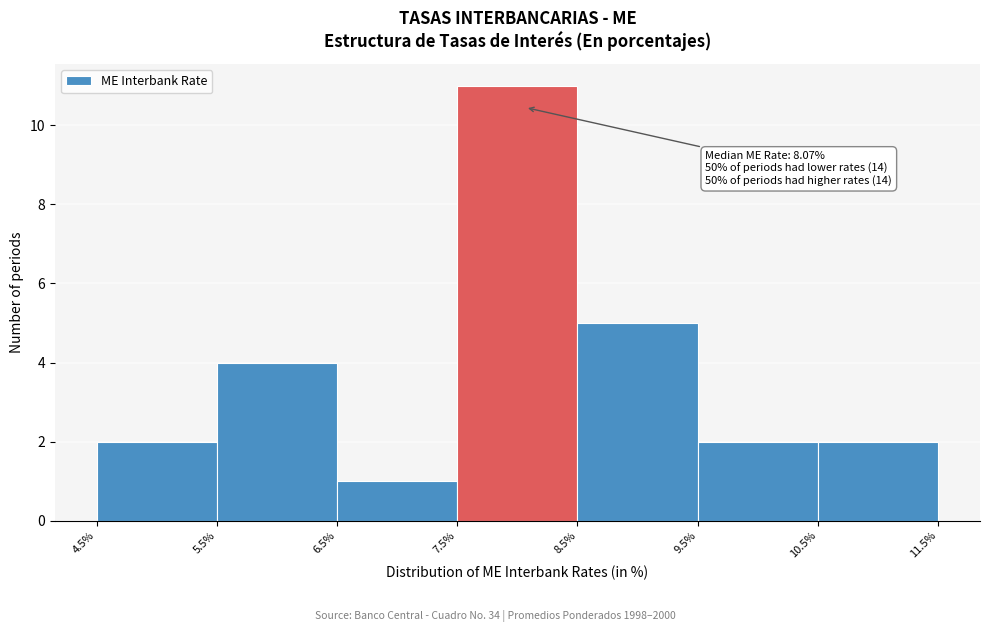

Over which range of the x-axis is the bar tallest?

7.5% to 8.5%